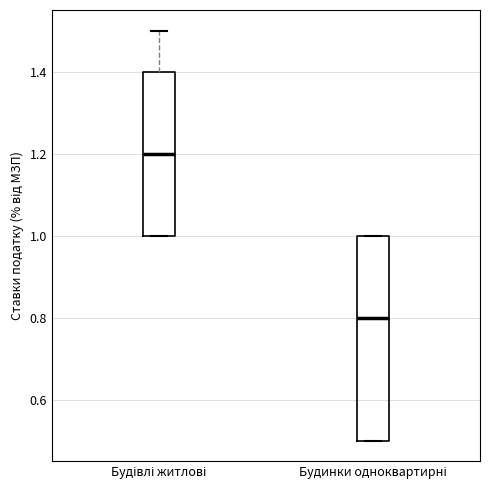

Comparing the boxes themselves (not the whiskers), which one is the tallest?

Будинки одноквартирні